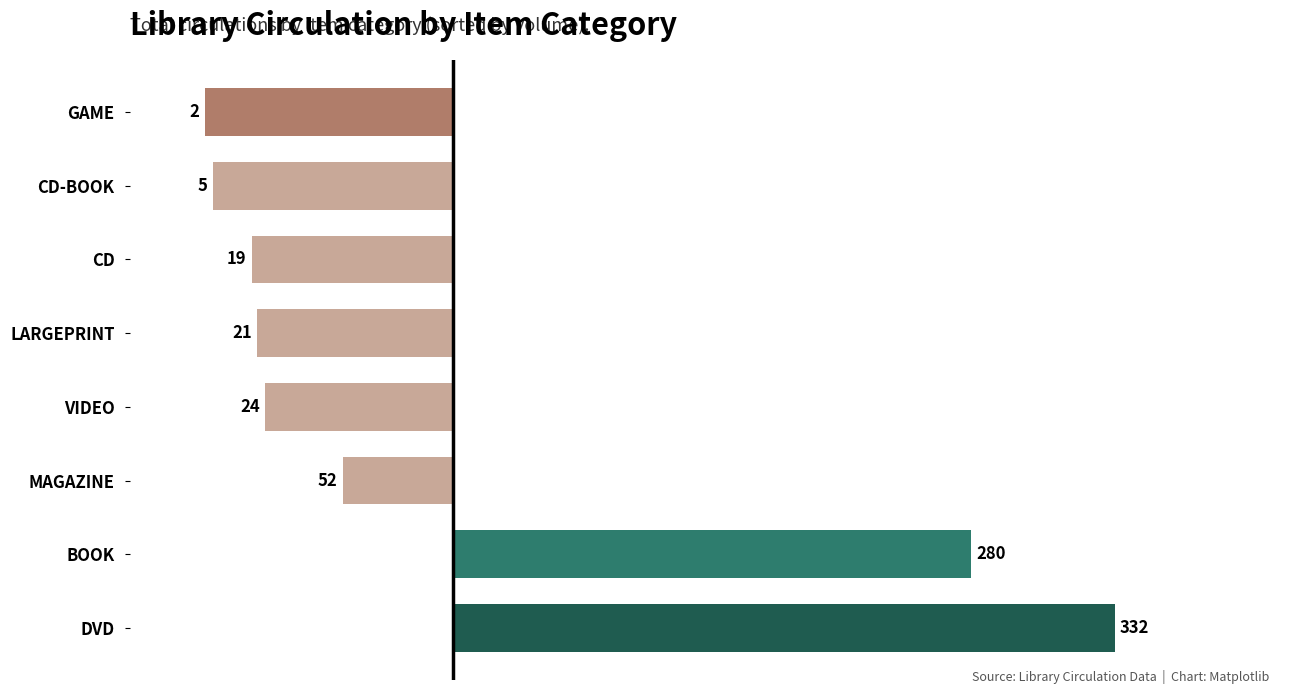

Does the chart contain any negative values?

Yes